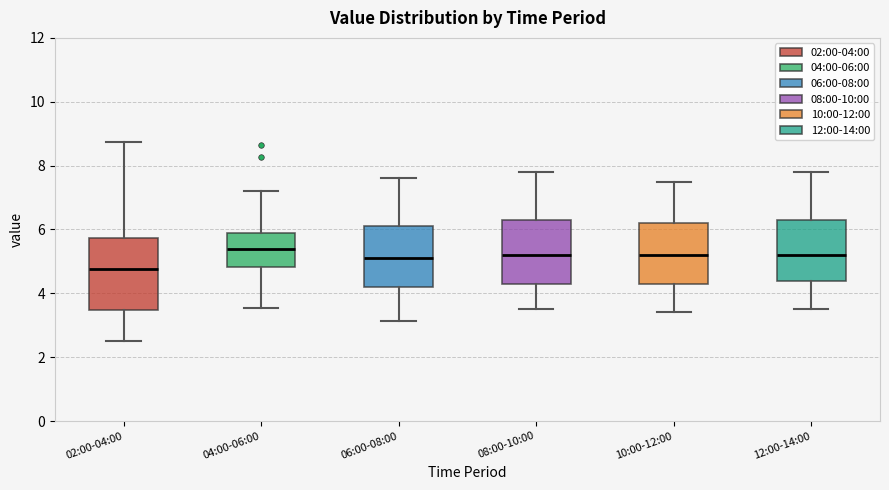

Which box has the highest median line?

04:00-06:00